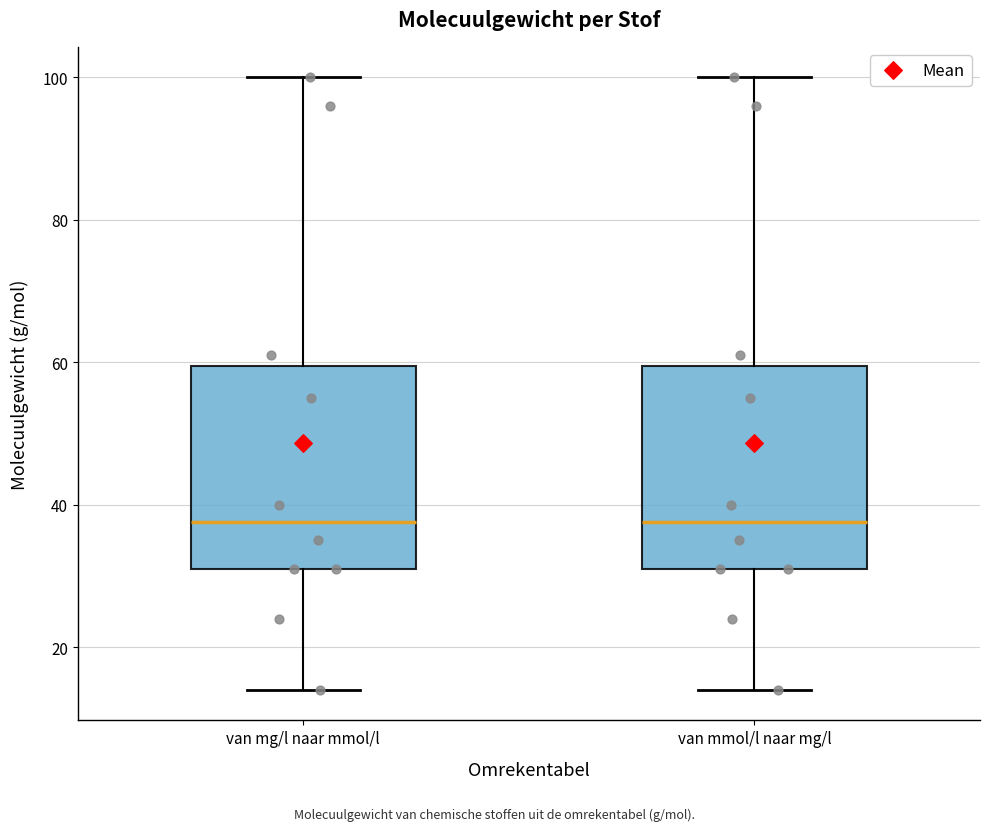

Where does the upper whisker of the box for van mmol/l naar mg/l end on the y-axis? The values are not printed on the chart, so give them approximately, as read against the axis.

100